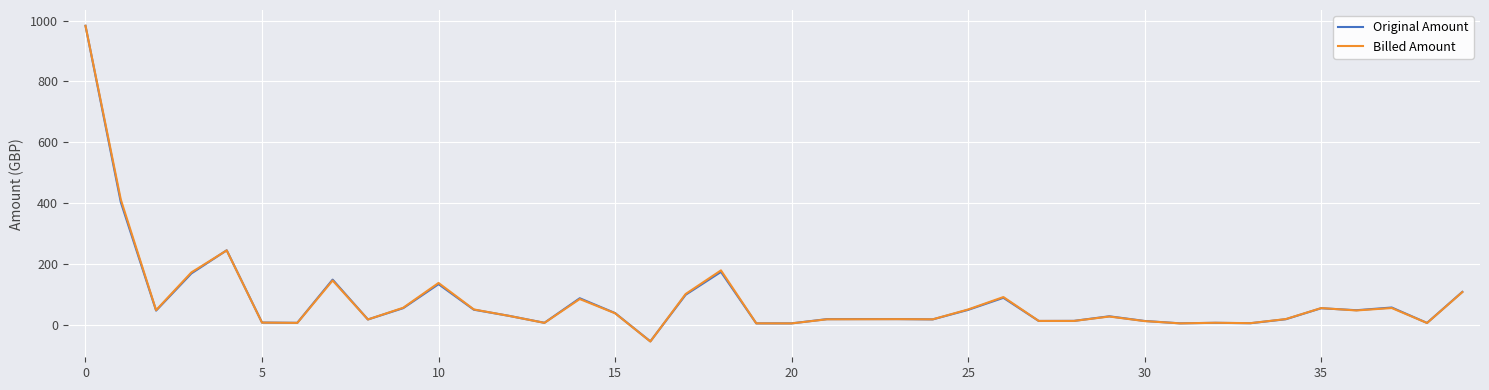

Which series has the largest range (max minus min)?

Billed Amount